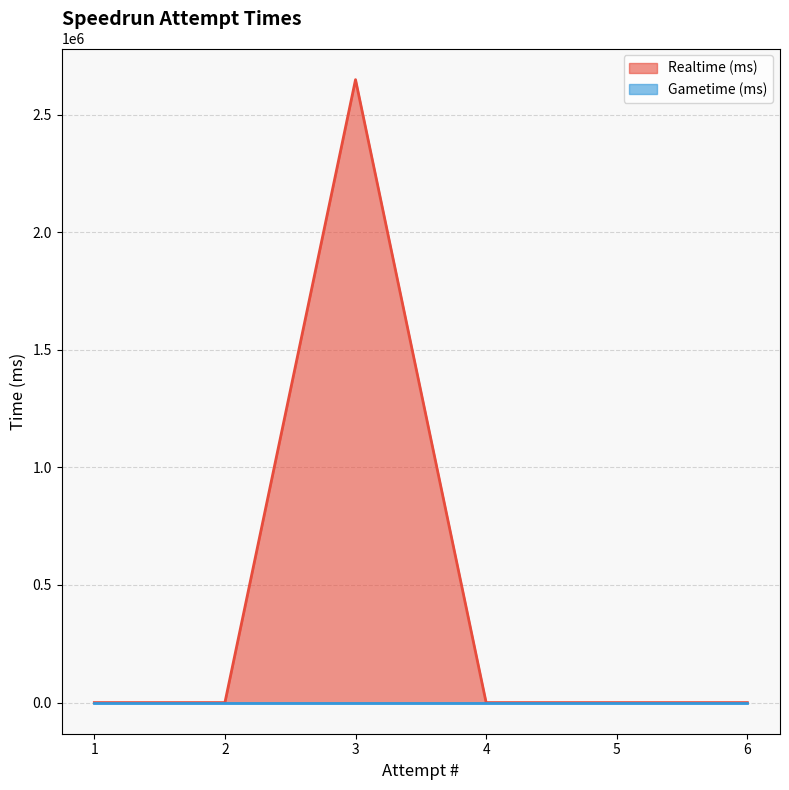

How many lines are shown in the chart?

2